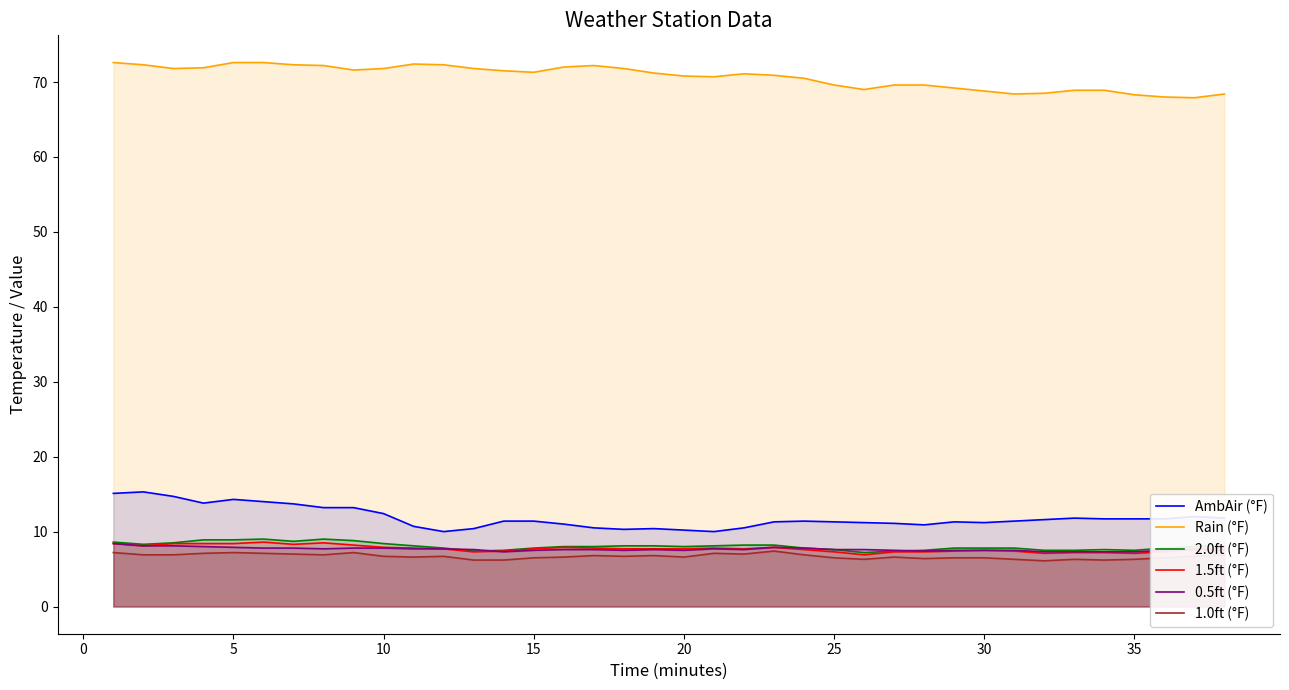

True or false: AmbAir (°F) and 2.0ft (°F) intersect in this chart.

False